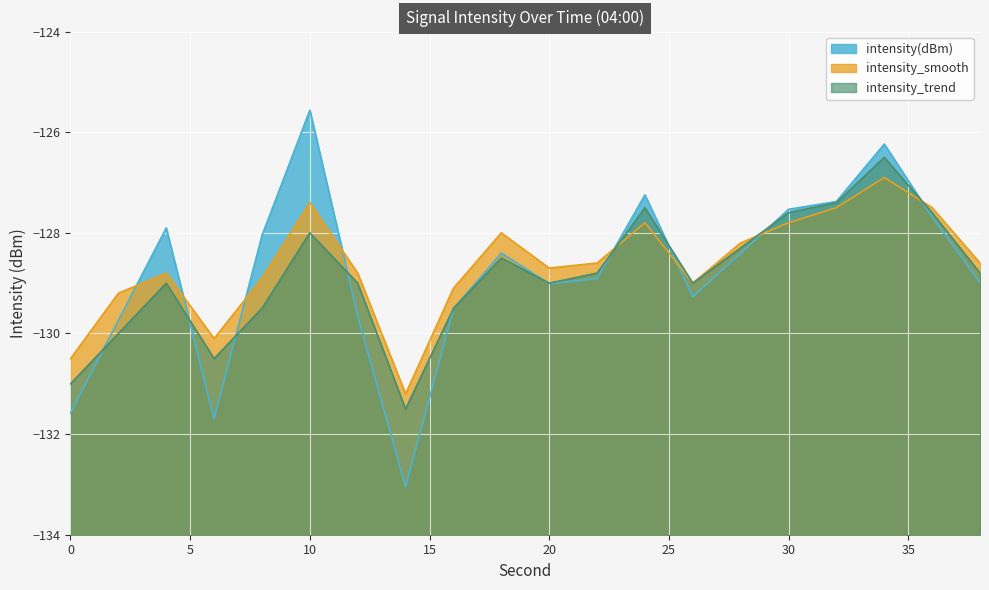

Reading right to left, transcribe all the data shown in this chart.

intensity(dBm): -129.0	-127.7	-126.2	-127.4	-127.5	-128.4	-129.3	-127.2	-128.9	-129.0	-128.4	-129.5	-133.0	-129.7	-125.6	-128.1	-131.7	-127.9	-129.7	-131.6
intensity_smooth: -128.6	-127.5	-126.9	-127.5	-127.8	-128.2	-129.0	-127.8	-128.6	-128.7	-128.0	-129.1	-131.2	-128.8	-127.4	-128.9	-130.1	-128.8	-129.2	-130.5
intensity_trend: -128.8	-127.6	-126.5	-127.4	-127.6	-128.3	-129.0	-127.5	-128.8	-129.0	-128.5	-129.5	-131.5	-129.0	-128.0	-129.5	-130.5	-129.0	-130.0	-131.0